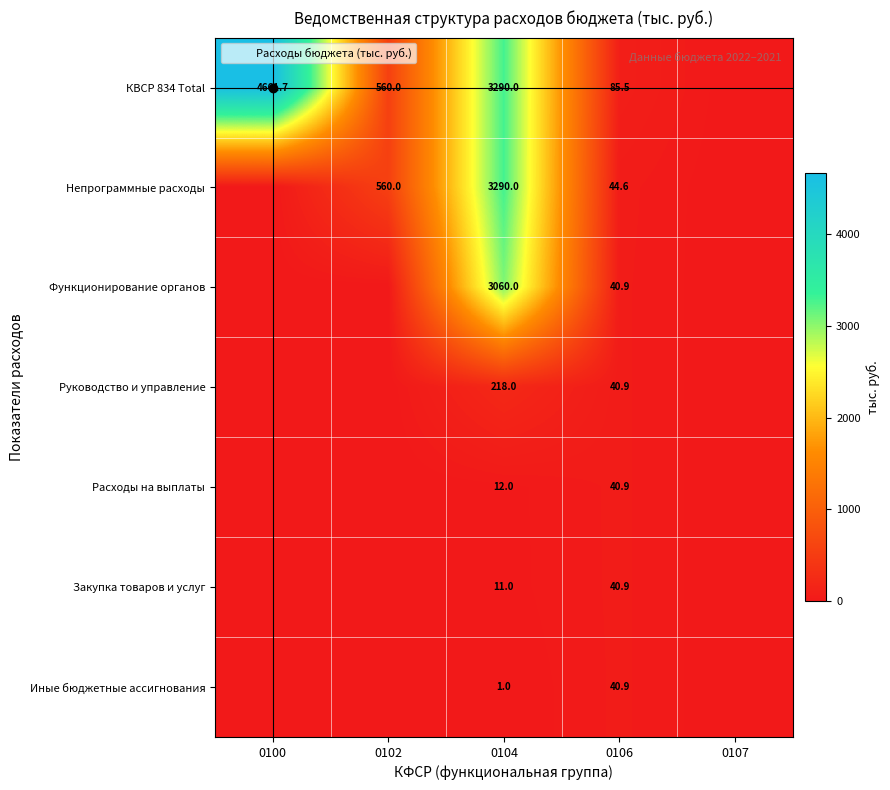

What is the sum of the Расходы на выплаты values at 0107 and 0104?

12.0